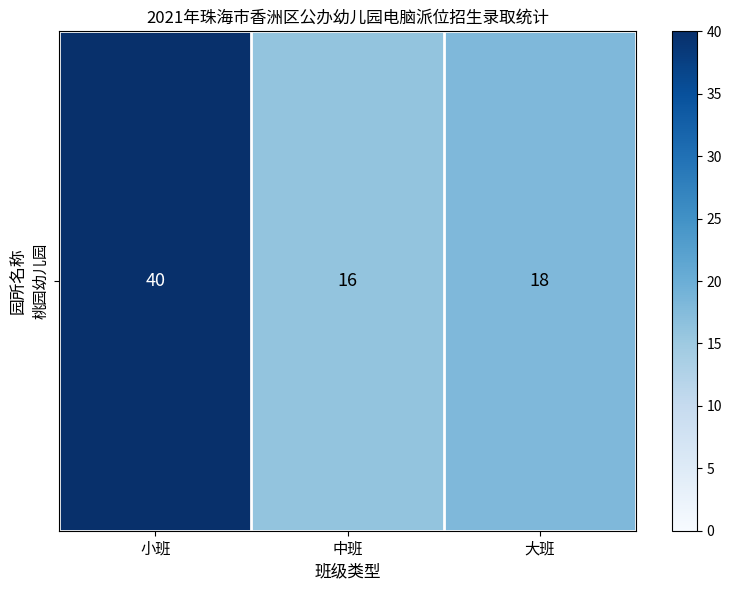

True or false: the data shows 40 at 小班.

True